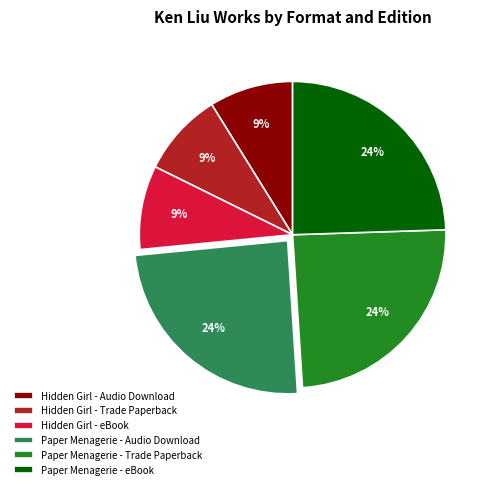

Which has a higher value, Paper Menagerie - eBook or Hidden Girl - Trade Paperback?

Paper Menagerie - eBook